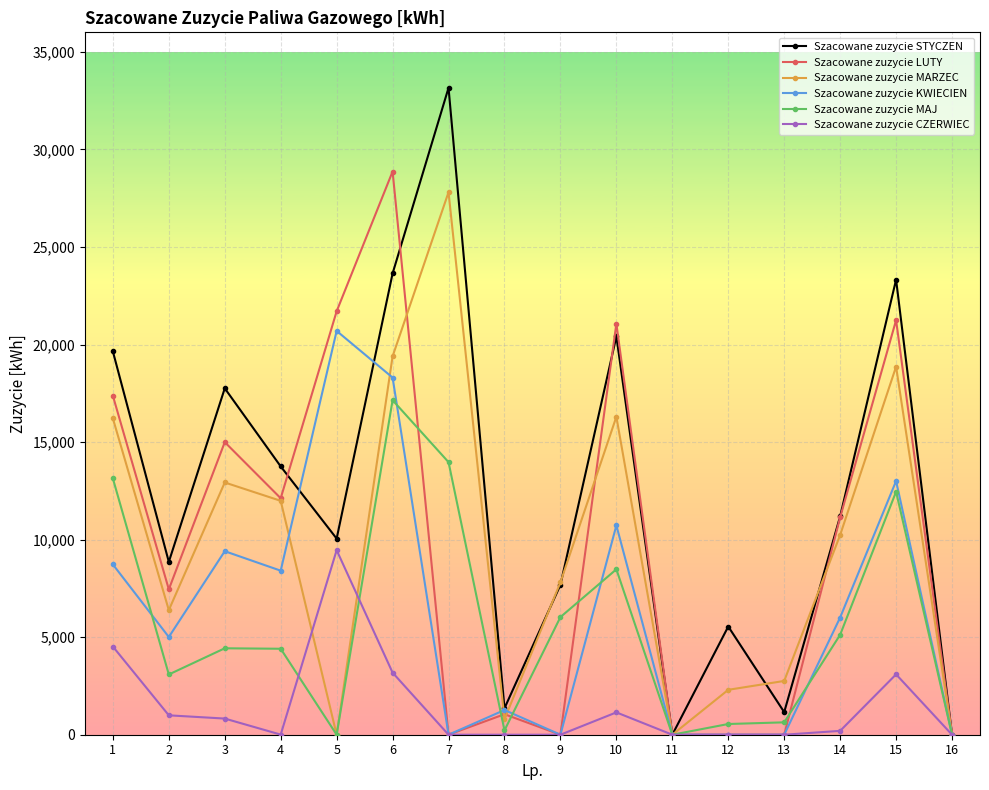

True or false: Szacowane zuzycie CZERWIEC has more than 2 interior local peaks.

True